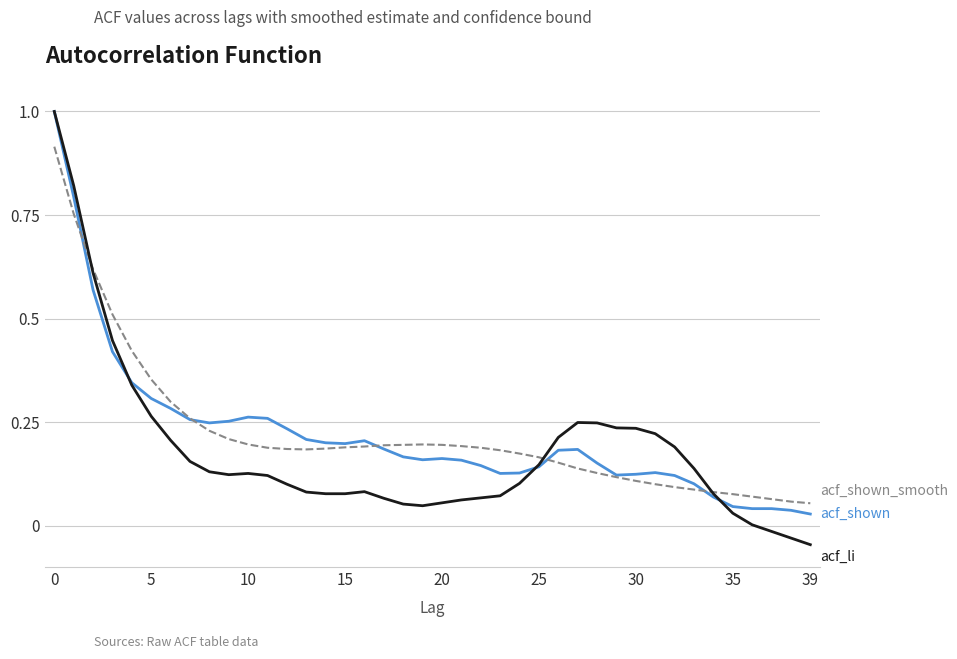

What is the maximum value shown in the chart?

1.0